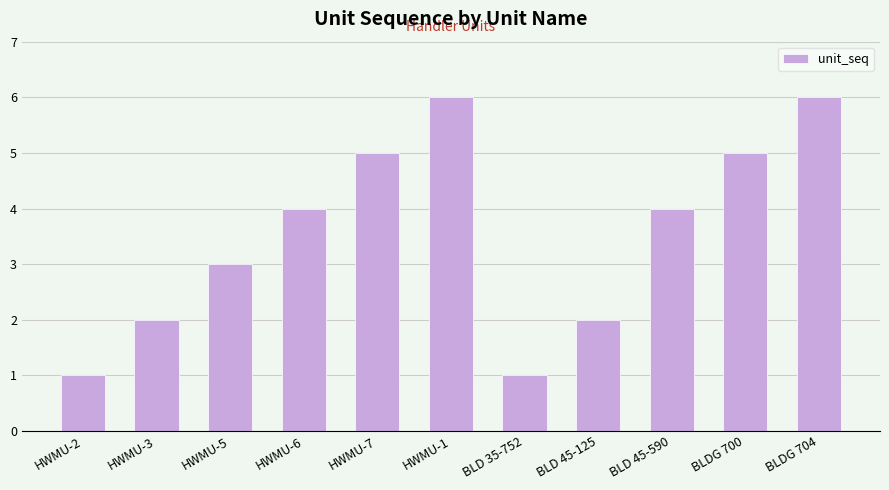

What is the change in value from BLD 35-752 to BLDG 700?

+4